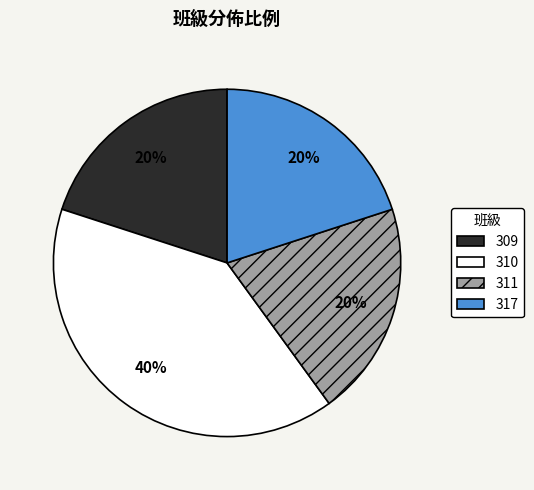

How many segments does this pie chart have?

4